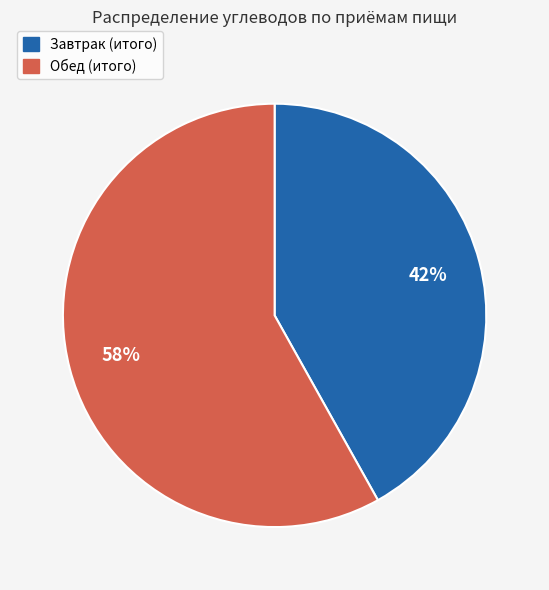

To the nearest percent, what percentage of the pie is Обед (итого)?

58%